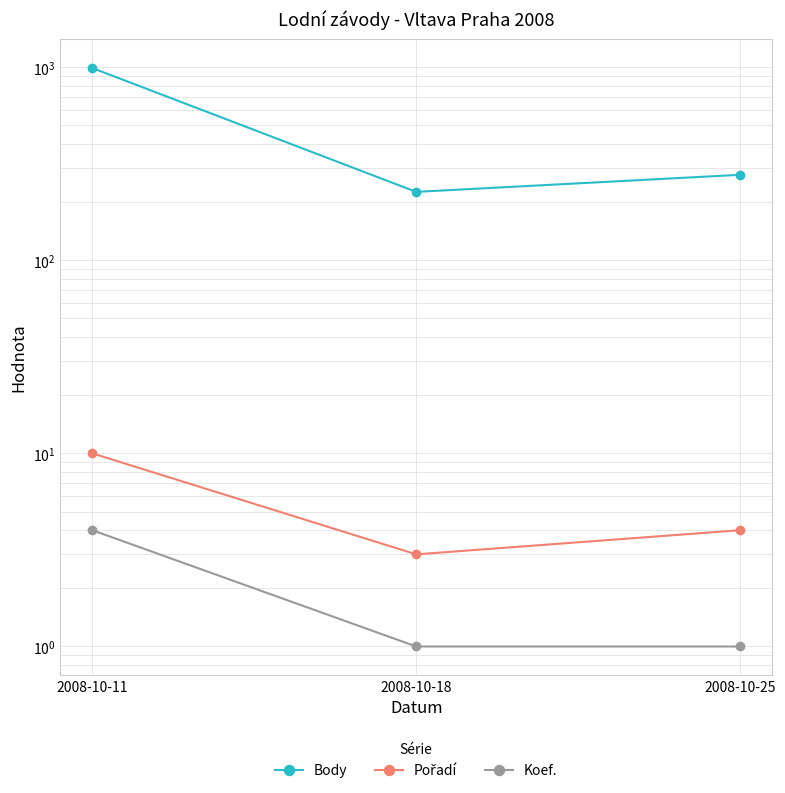

Is it true that Body equals 158 at 2008-10-25?

False